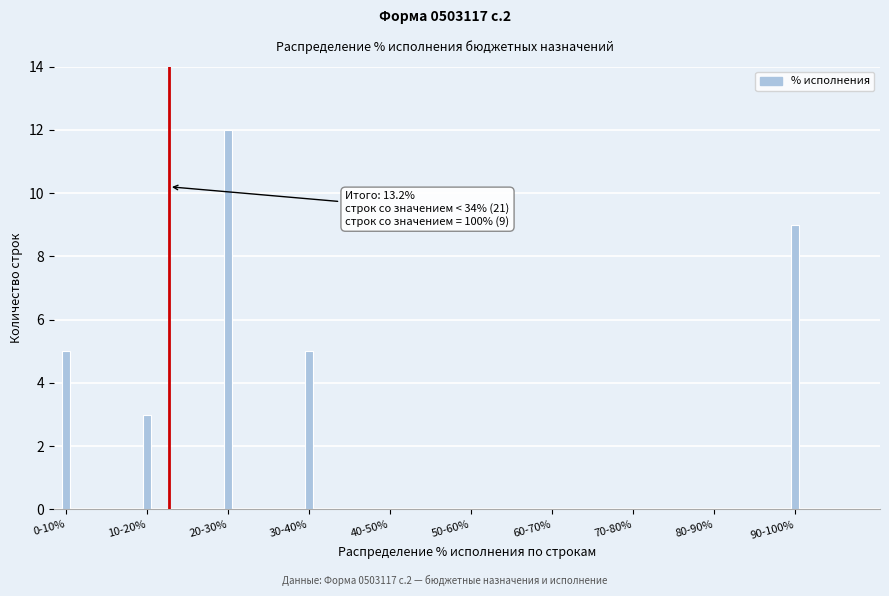

Reading left to right, what are all the values shown in this chart?

0-10%=5	10-20%=3	20-30%=12	30-40%=5	40-50%=0	50-60%=0	60-70%=0	70-80%=0	80-90%=0	90-100%=9